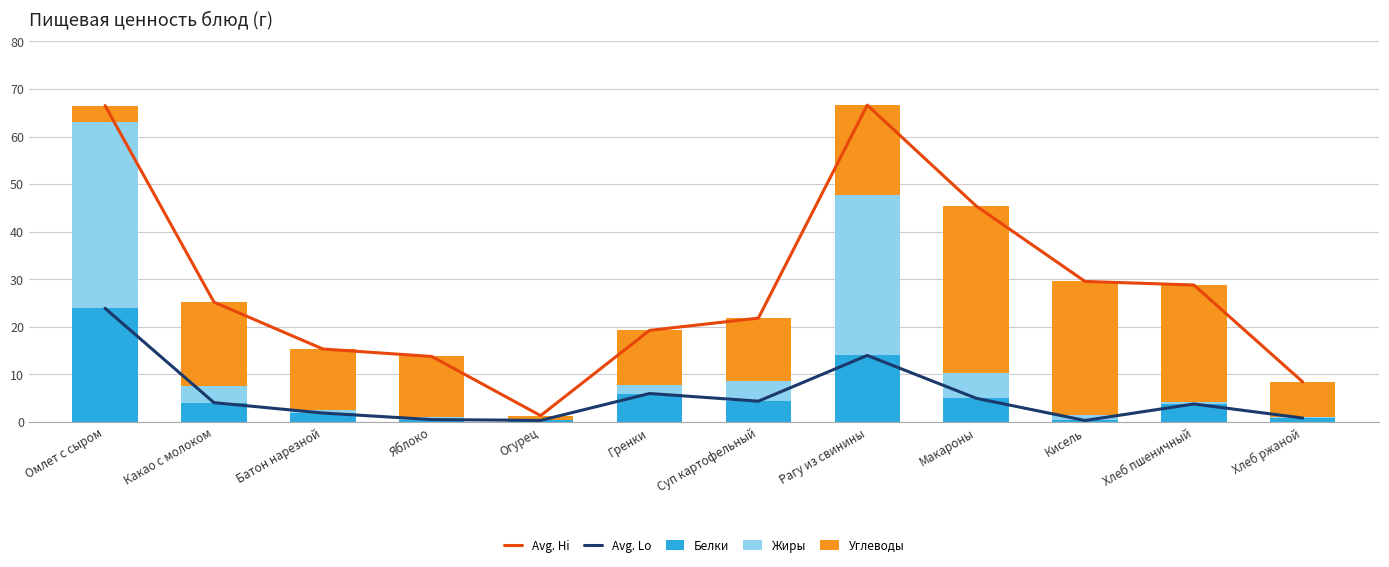

Reading right to left, extract all data points from this chart.

Avg. Hi: 8.4	28.8	29.5	45.4	66.6	21.8	19.3	1.3	13.8	15.3	25.2	66.5
Avg. Lo: 0.8	3.8	0.3	5.0	14.0	4.4	6.0	0.3	0.5	1.9	4.1	23.9
Белки: 0.8	3.8	0.3	5.0	14.0	4.4	6.0	0.3	0.5	1.9	4.1	23.9
Жиры: 0.2	0.4	1.1	5.4	33.7	4.2	1.9	0.1	0.5	0.6	3.5	39.2
Углеводы: 7.4	24.6	28.1	35.0	18.9	13.2	11.4	0.9	12.7	12.9	17.6	3.4